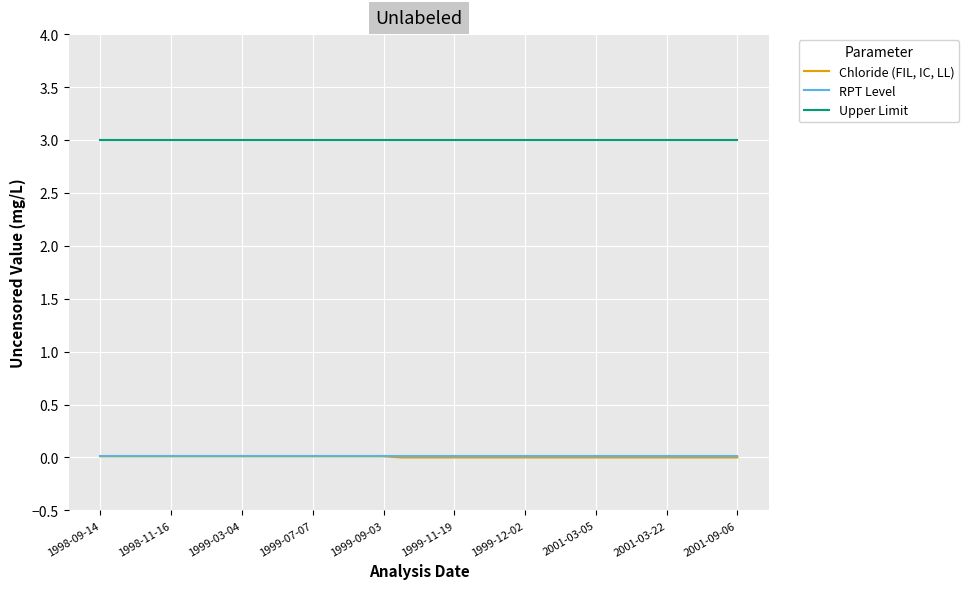

Which series has the widest spread of values?

Chloride (FIL, IC, LL)